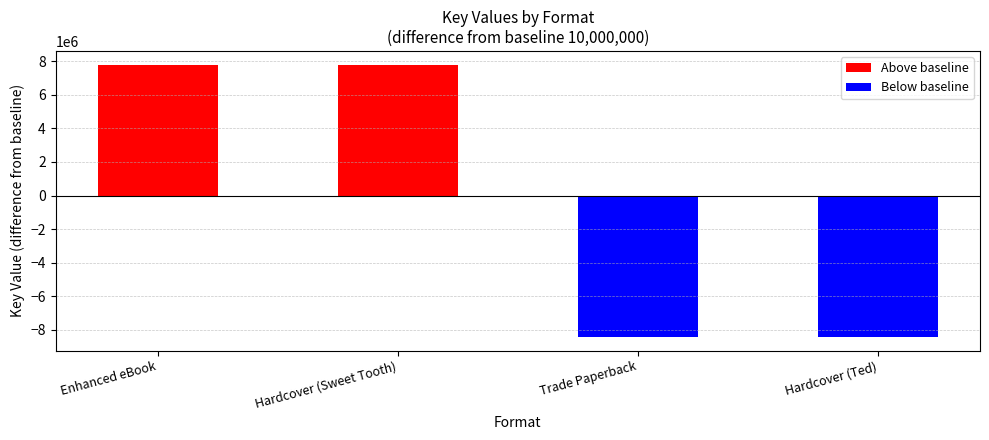

The value at Enhanced eBook is 2343858. True or false?

False